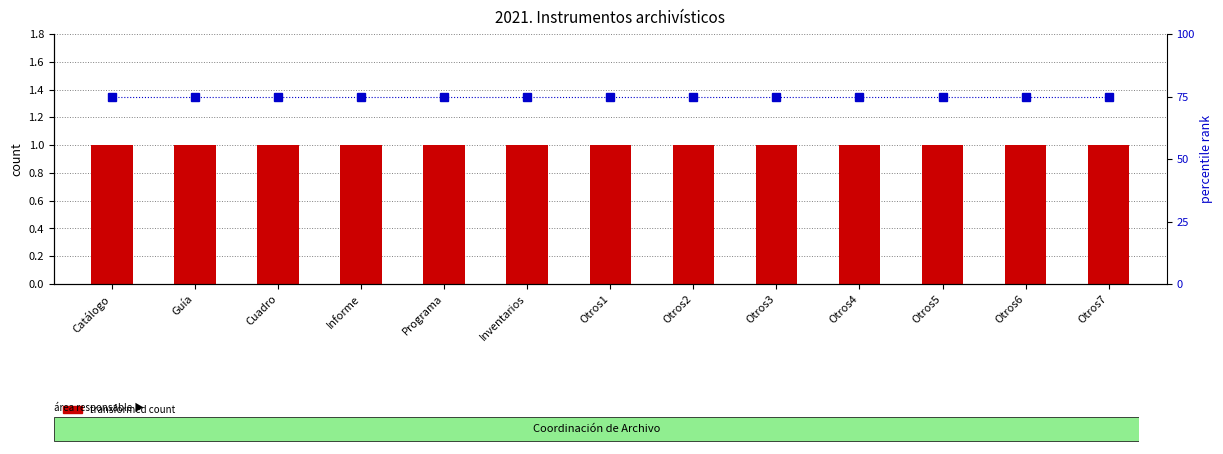

At which category does the chart reach its minimum across all series?

Catálogo